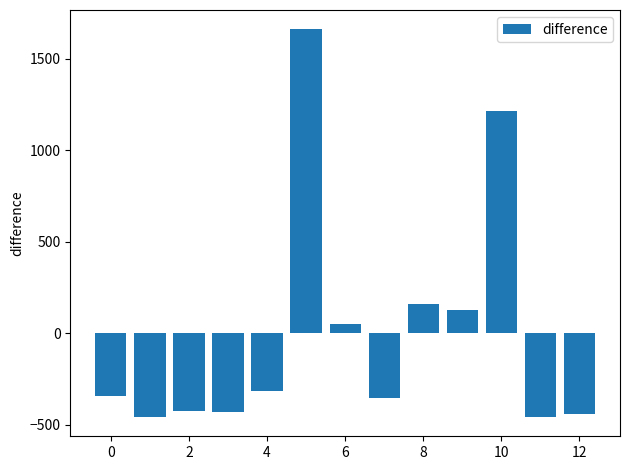

What is the difference between the maximum and second lowest values?

2116.6